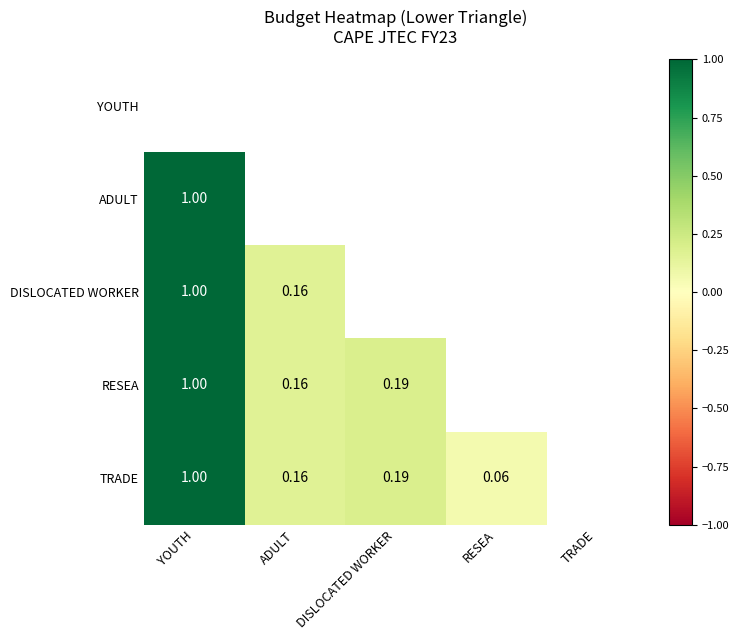

Read the TRADE value at DISLOCATED WORKER.

0.2